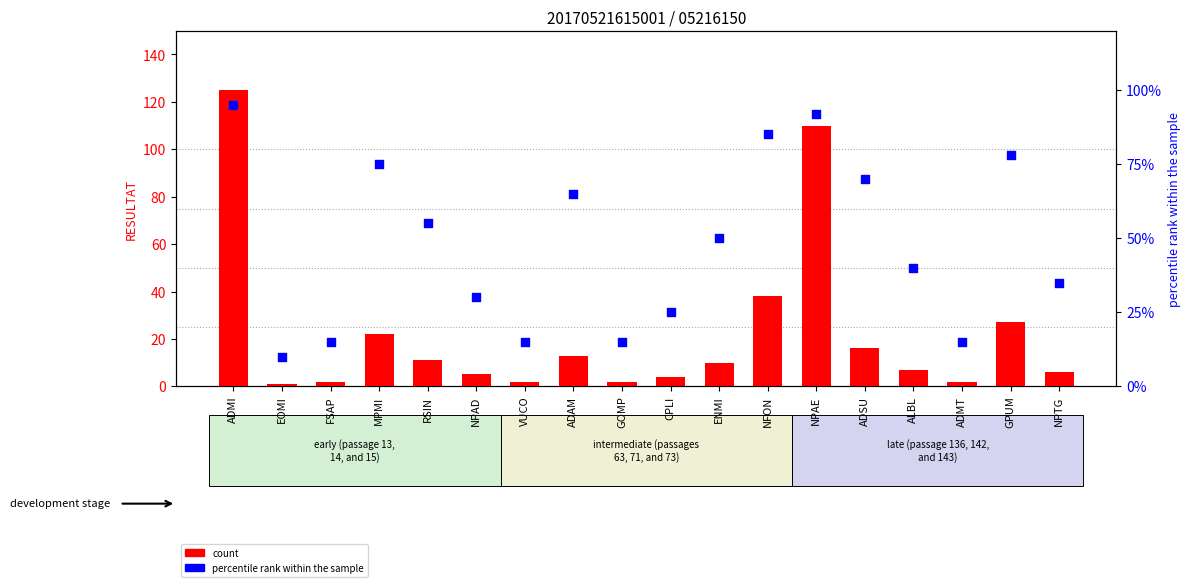

At which category is the sum across all series the highest?

ADMI